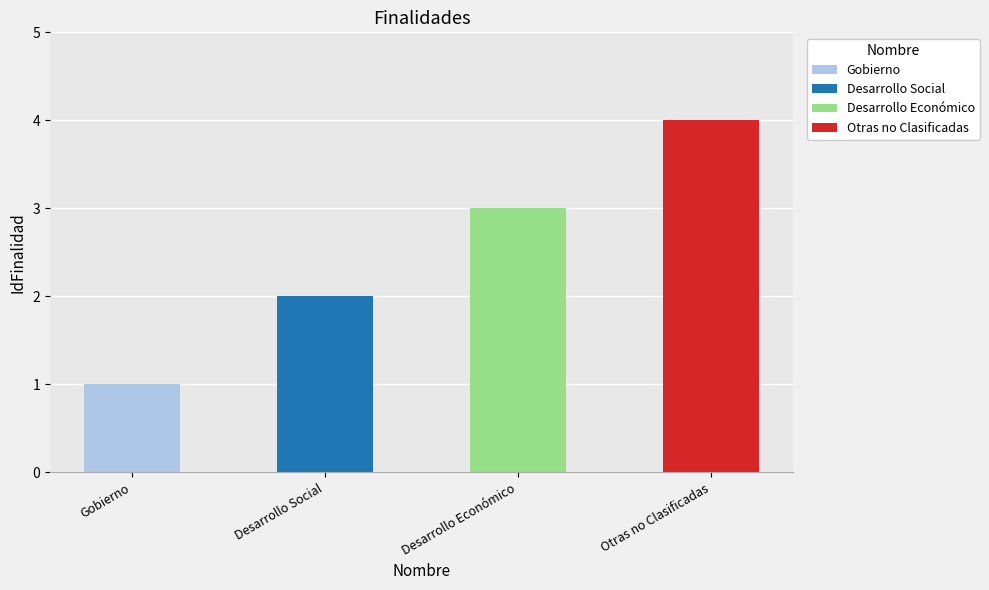

What is the maximum value shown in the chart?

4